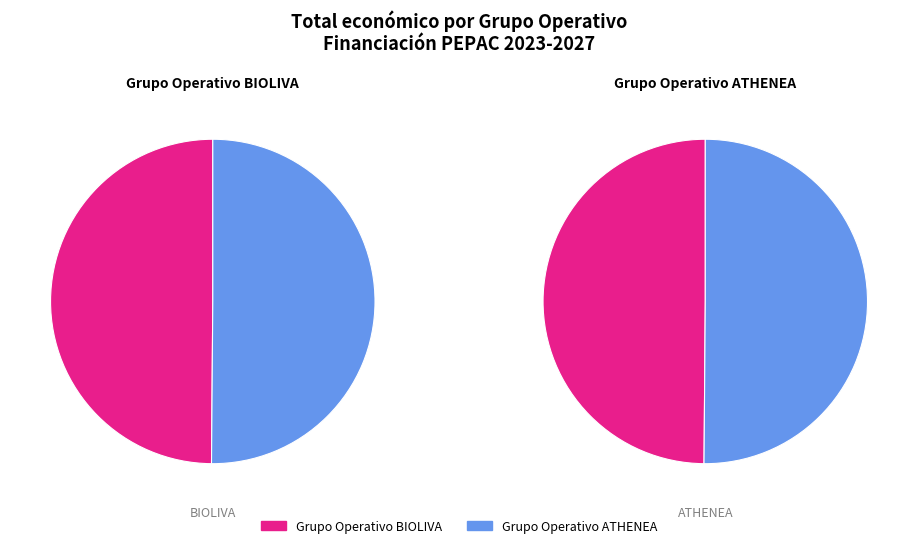

Count the number of slices in the pie.

2